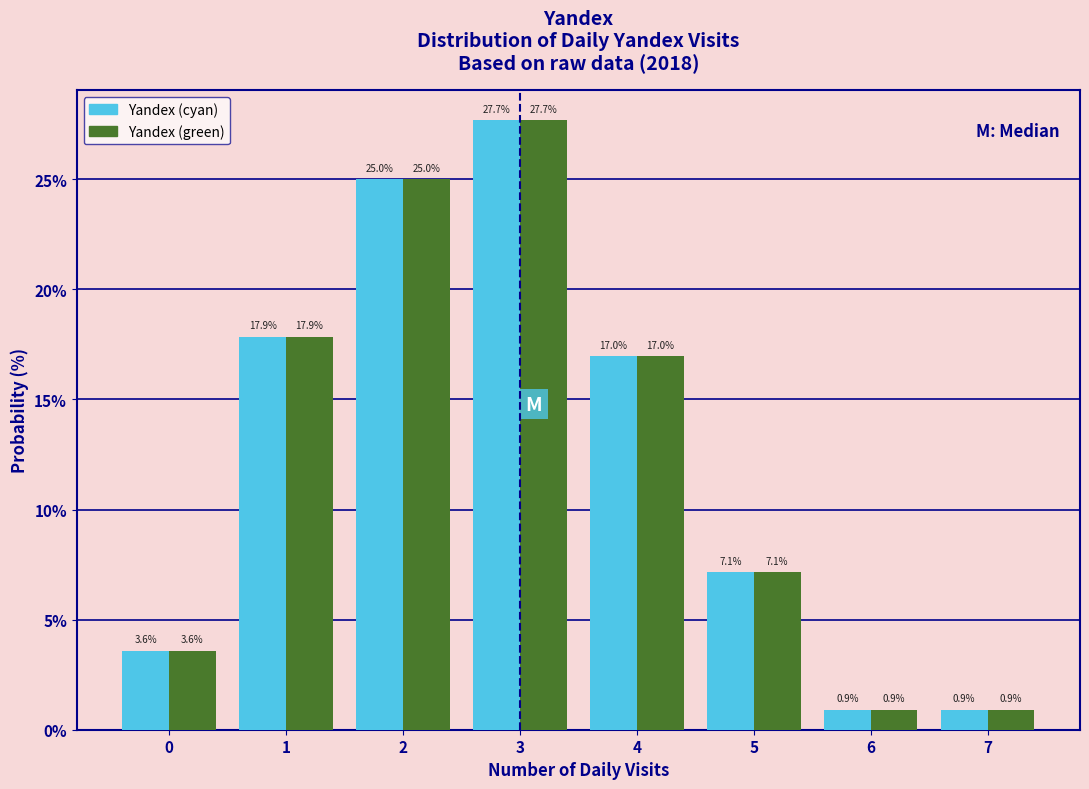

What is the height of the Yandex (cyan) bar covering 5.5 to 6.5 on the x-axis?

0.9